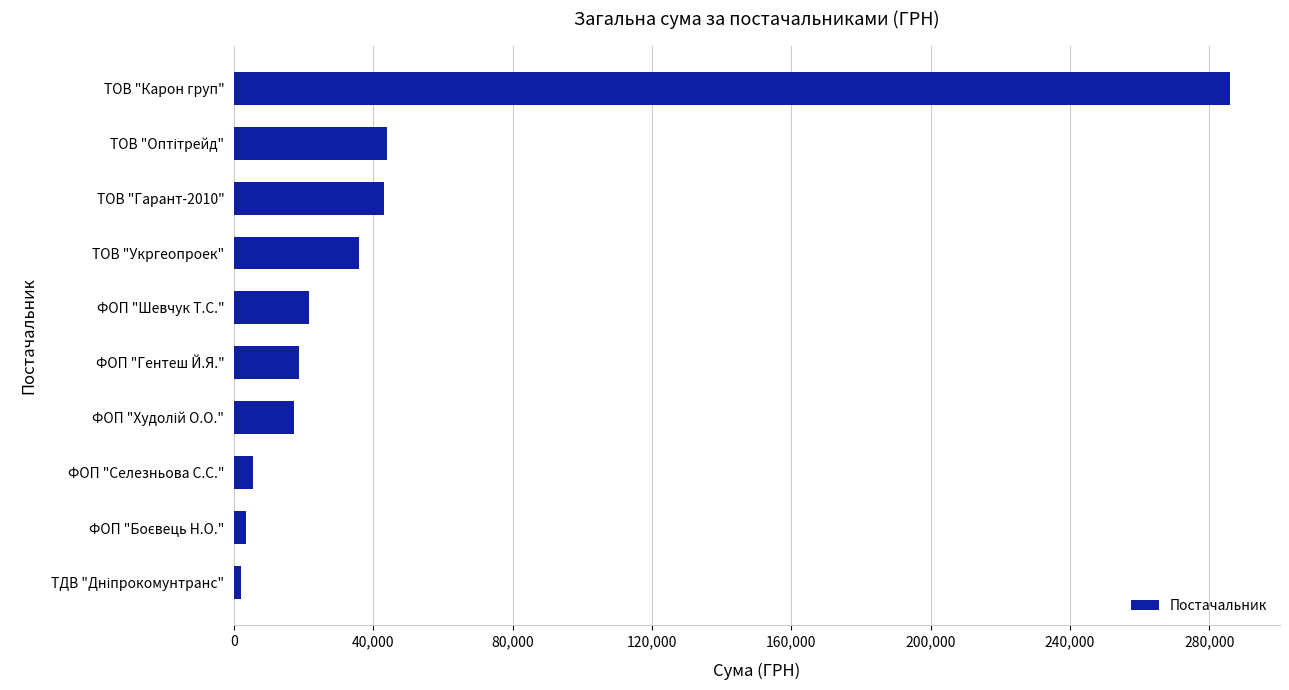

The value at ФОП "Шевчук Т.С." is 21581.0. True or false?

True